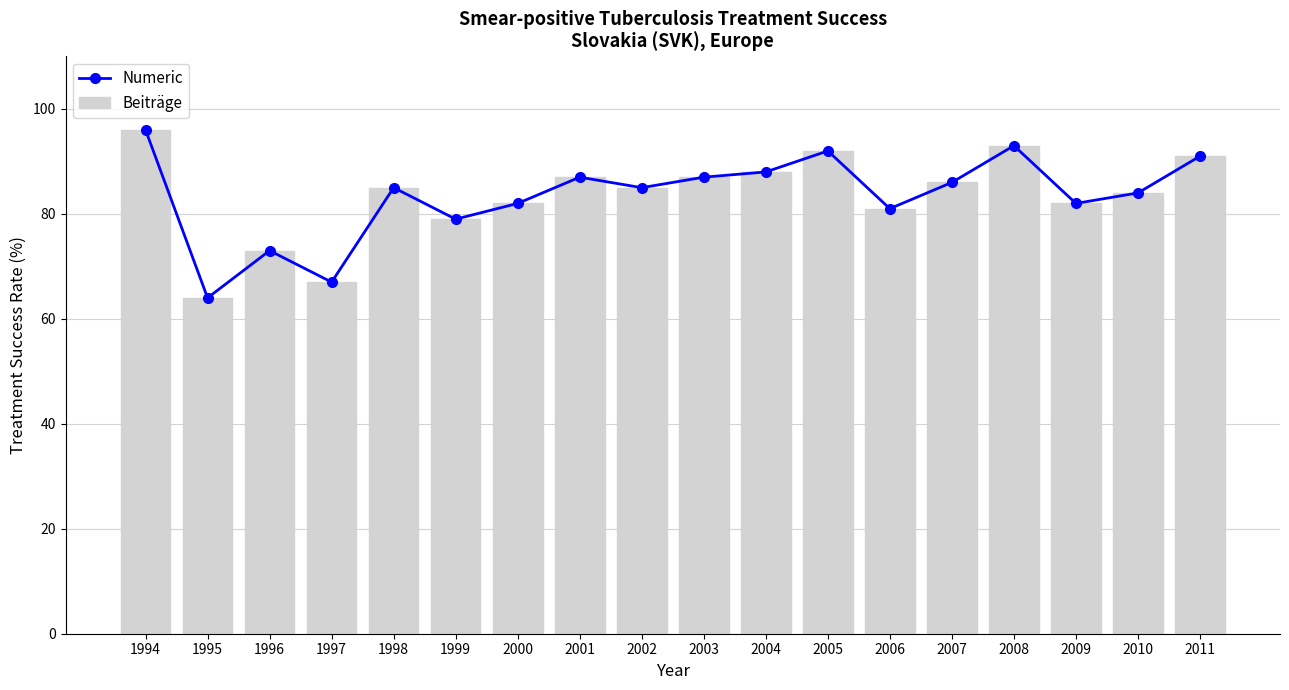

The value of Beiträge at 2002 is 85. True or false?

True